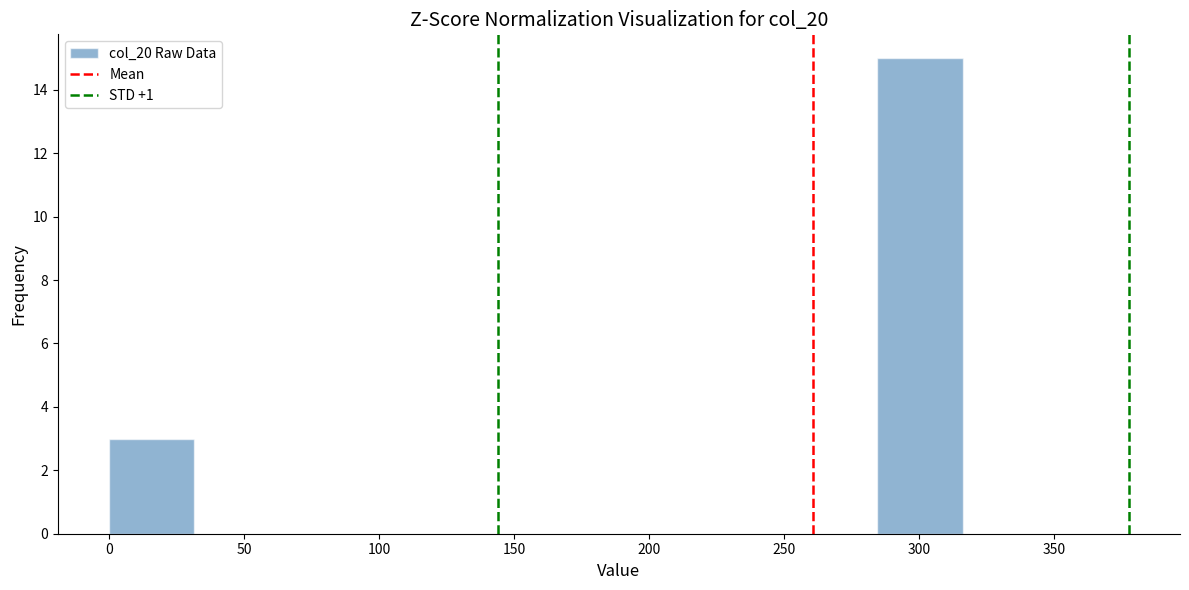

Reading left to right, list every bar in this chart as the range it spans on the x-axis followed by its height. Neither the bar edges nor the heights are printed on the chart, so give them approximately, as read against the axes.

0 to 30: 3
30 to 65: 0
65 to 95: 0
95 to 125: 0
125 to 160: 0
160 to 190: 0
190 to 220: 0
220 to 255: 0
255 to 285: 0
285 to 315: 15